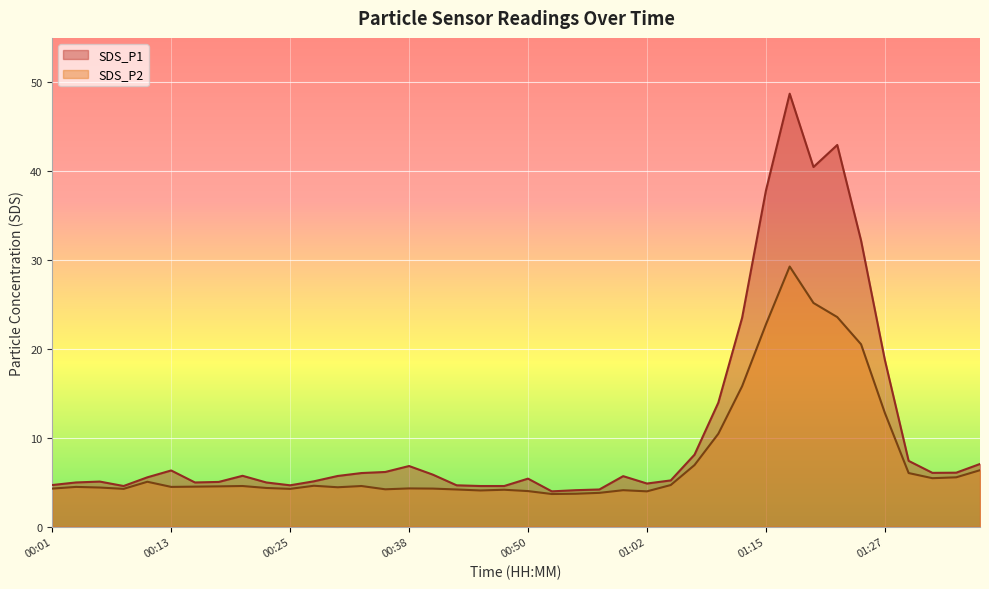

Reading right to left, list all the values displayed in this chart.

SDS_P1: 7.0	6.1	6.0	7.4	18.8	32.2	43.0	40.5	48.7	37.8	23.5	13.9	8.1	5.2	4.8	5.7	4.2	4.1	4.0	5.4	4.6	4.6	4.7	5.8	6.8	6.2	6.0	5.7	5.1	4.7	5.0	5.7	5.0	5.0	6.3	5.5	4.6	5.1	5.0	4.7
SDS_P2: 6.3	5.5	5.5	6.0	12.8	20.5	23.6	25.2	29.3	22.8	15.8	10.4	6.9	4.7	4.0	4.1	3.8	3.7	3.7	4.0	4.2	4.1	4.2	4.3	4.3	4.2	4.6	4.4	4.6	4.2	4.3	4.6	4.5	4.5	4.5	5.0	4.2	4.4	4.5	4.3